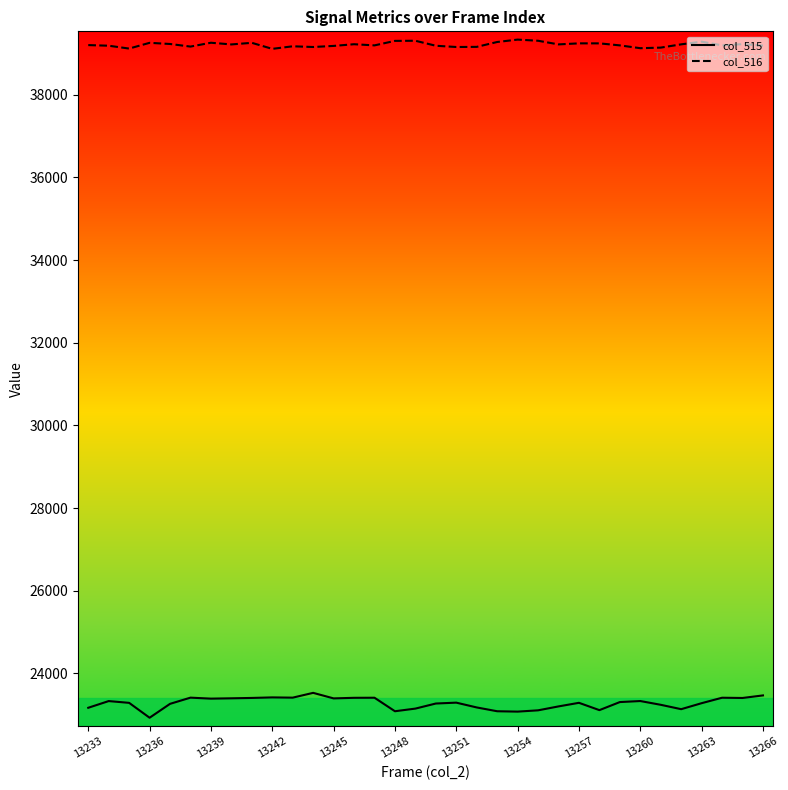

Which series has the largest total across all categories?

col_516